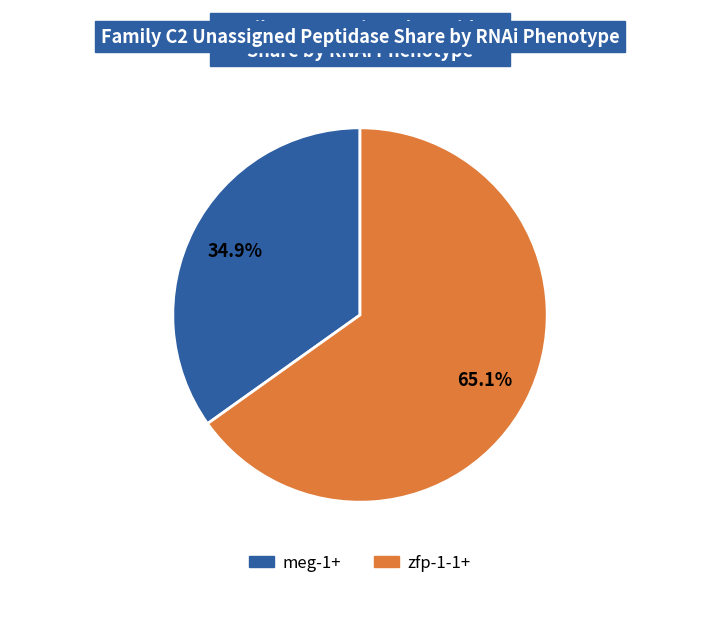

To the nearest percent, what is the difference between the zfp-1-1+ and meg-1+ slice percentages?

30%